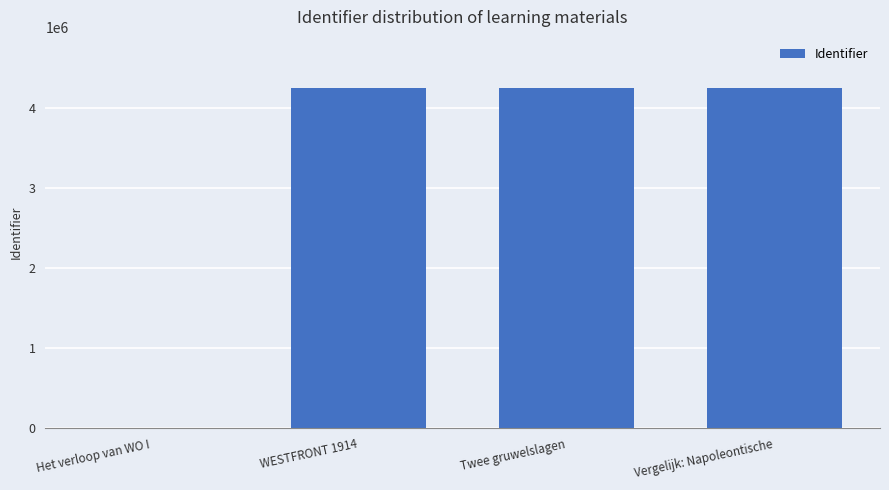

What is the sum of all values?

12757950